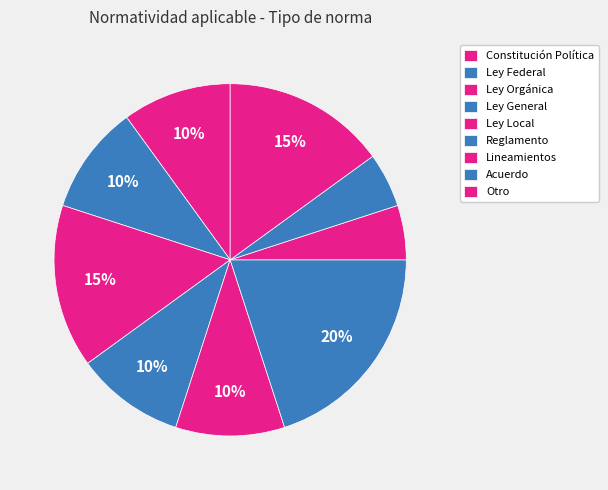

The Ley Orgánica slice represents 15% of the pie. True or false?

True